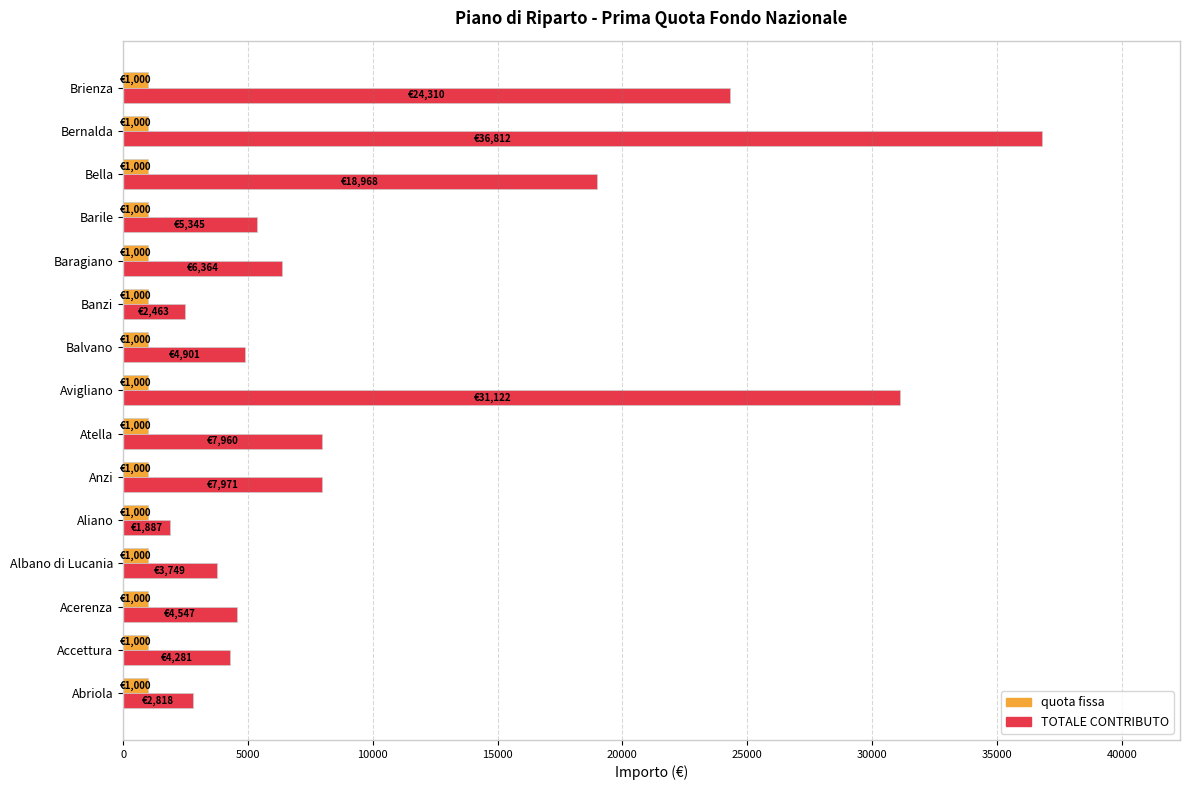

True or false: TOTALE CONTRIBUTO has a value of 18967.8 at Bella.

True